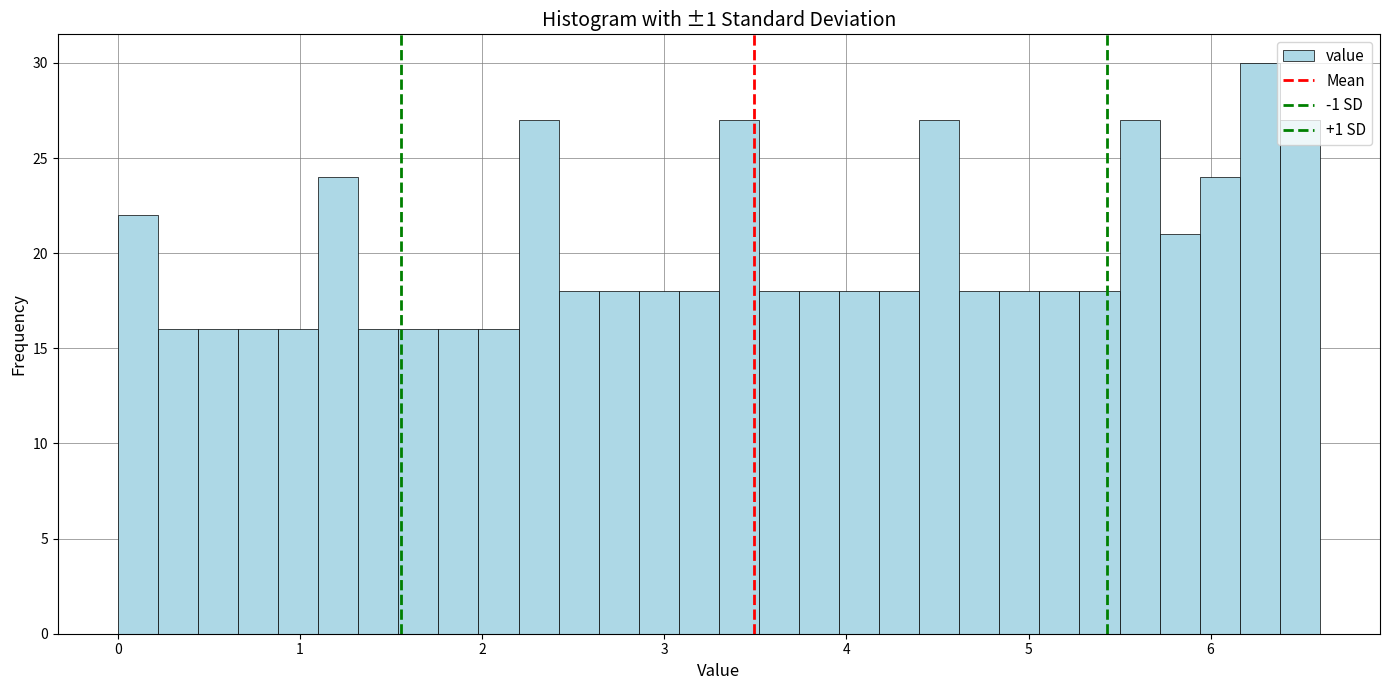

Read against the x-axis, roughly where is the centre of the tallest bar?

6.3